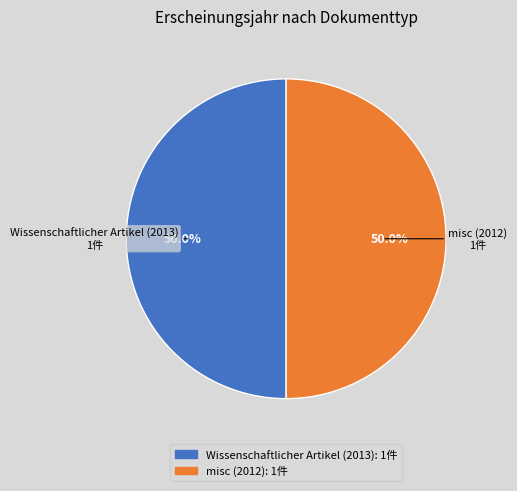

The misc (2012) slice represents 40% of the pie. True or false?

False